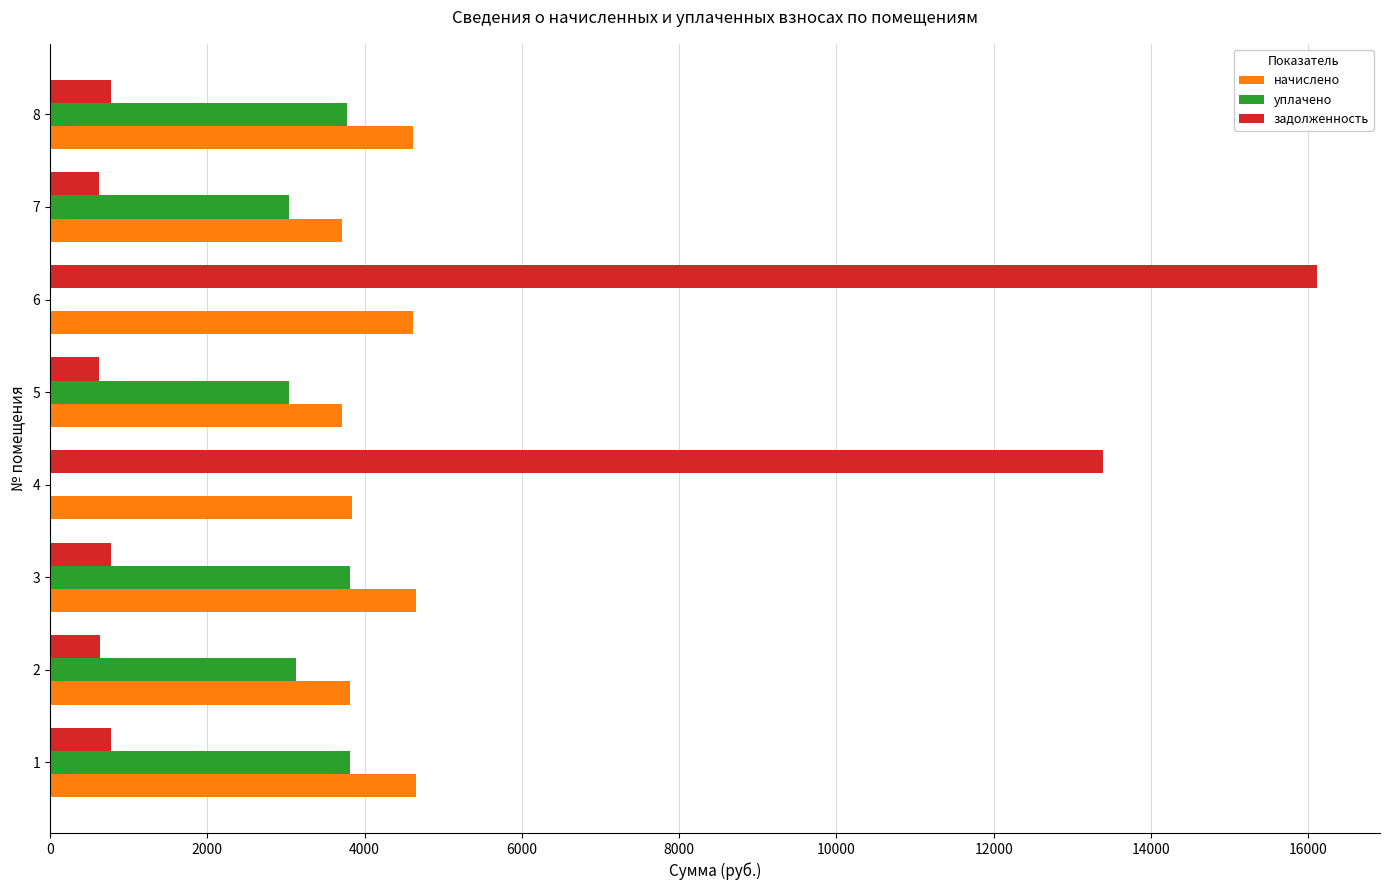

What is the sum of all уплачено values?

20622.7